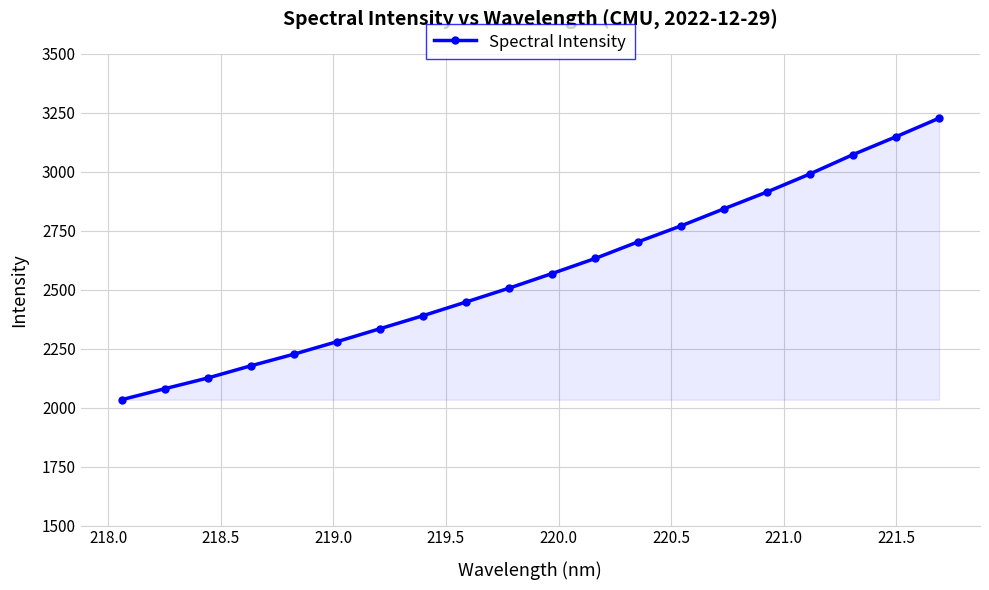

Does the chart have visible grid lines?

Yes